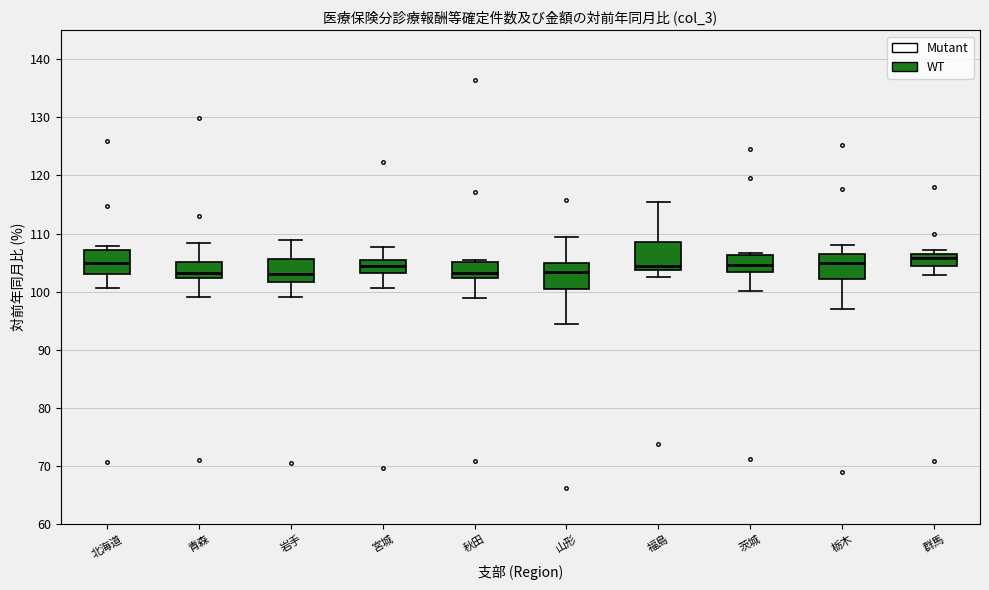

Reading left to right, read every box against the y-axis: the position of its median line, the range the box covers, and the ends of its whiskers. The values are not printed on the chart, so give them approximately, as read against the axis.

北海道: median 105, box 103 to 107, whiskers 101 to 108
青森: median 103, box 102 to 105, whiskers 99 to 108
岩手: median 103, box 102 to 106, whiskers 99 to 109
宮城: median 104, box 103 to 106, whiskers 101 to 108
秋田: median 103, box 102 to 105, whiskers 99 to 105 (just above the box's upper edge)
山形: median 103, box 100 to 105, whiskers 94 to 109
福島: median 104 (just above the box's lower edge), box 104 to 108, whiskers 103 to 115
茨城: median 105, box 103 to 106, whiskers 100 to 107
栃木: median 105, box 102 to 106, whiskers 97 to 108
群馬: median 106 (just below the box's upper edge), box 104 to 106, whiskers 103 to 107